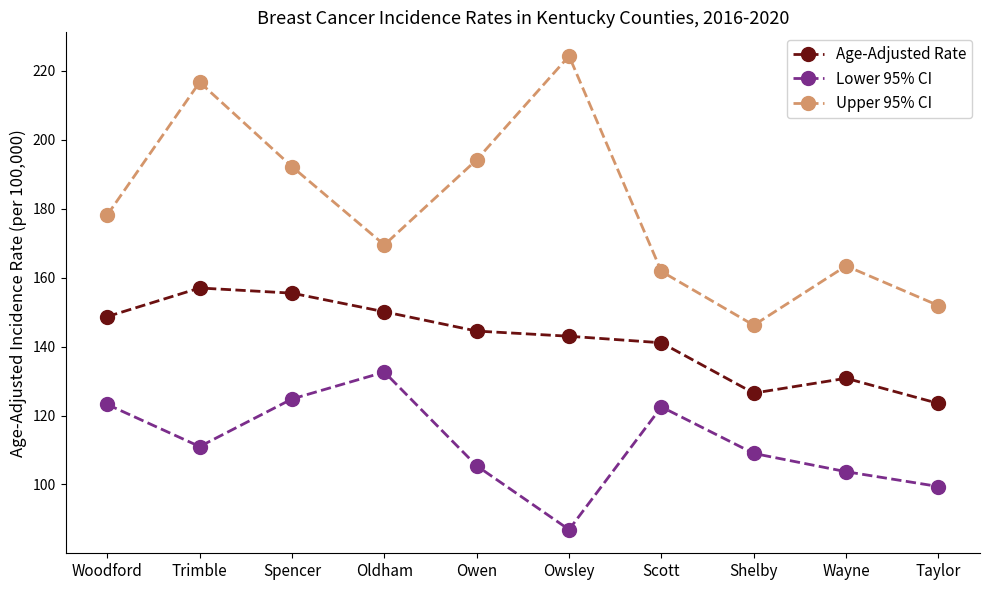

Rank the series by their average value, from highest to lowest.

Upper 95% CI, Age-Adjusted Rate, Lower 95% CI